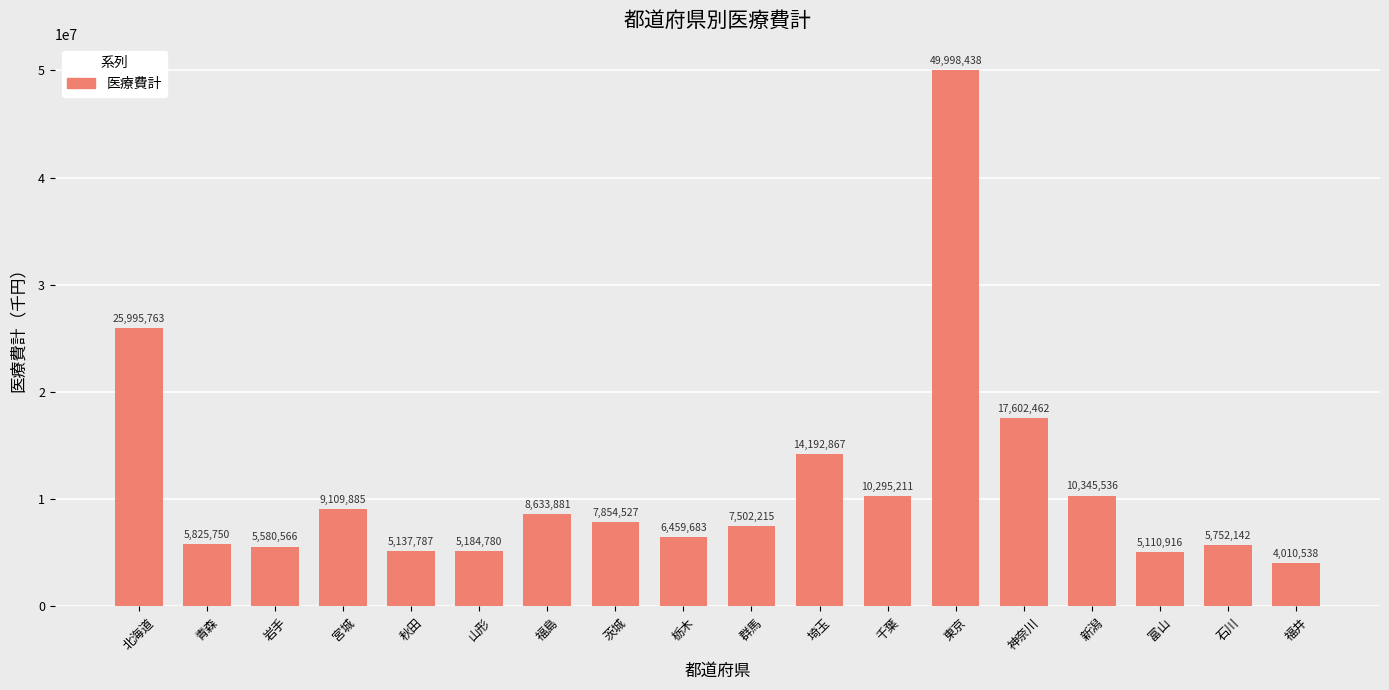

Which label corresponds to the smallest value in the chart?

福井